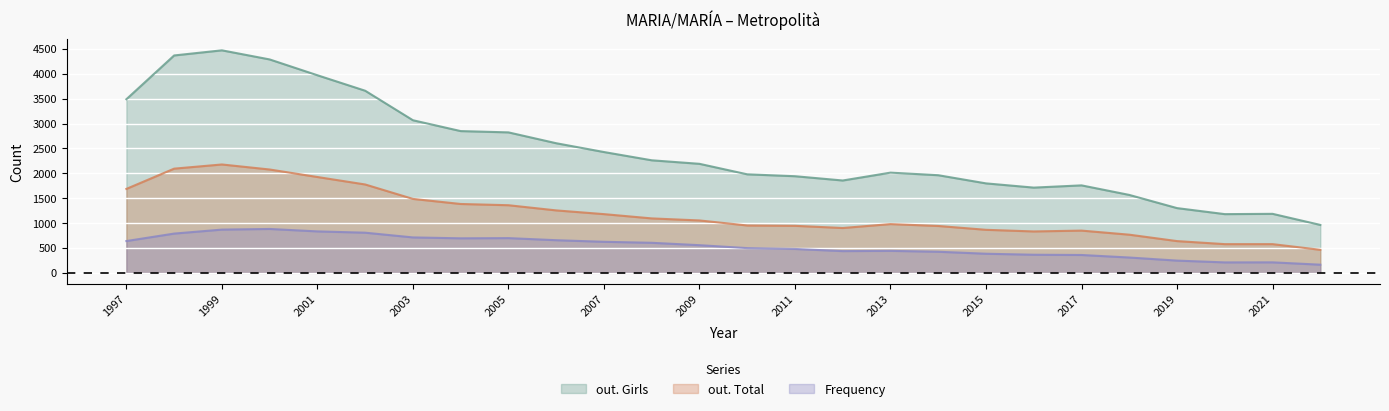

Count the number of data series in this chart.

3